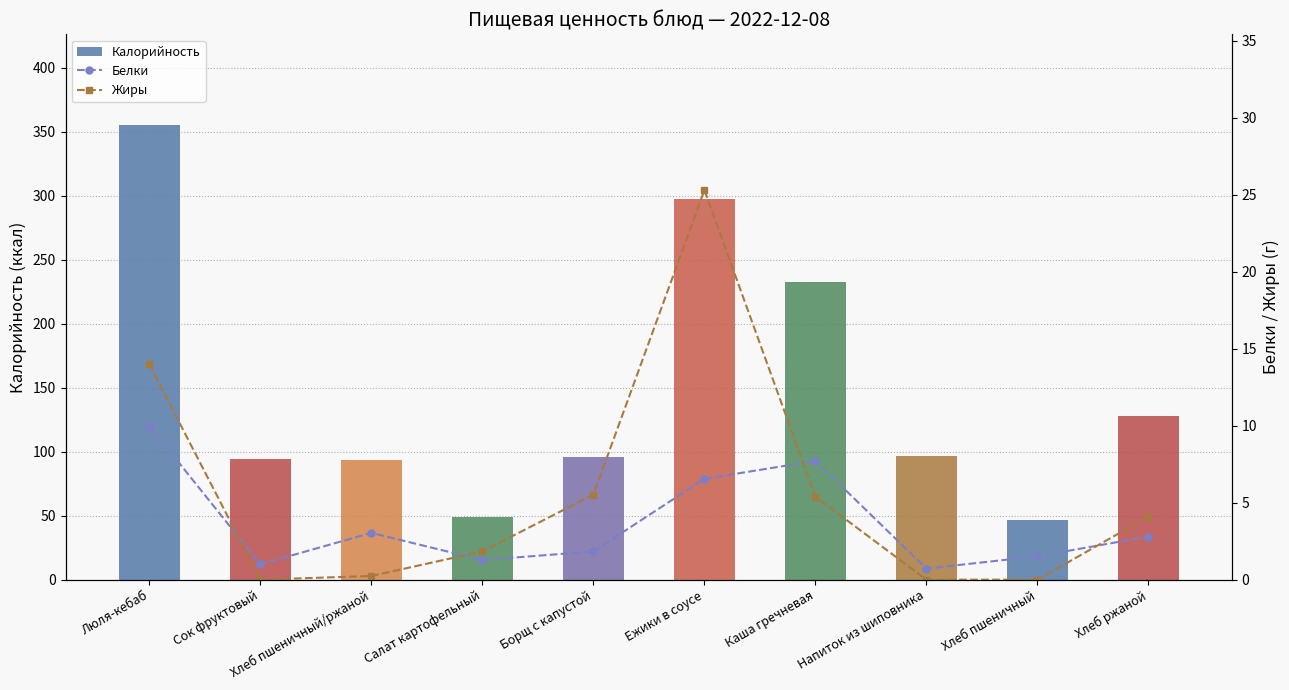

What is the difference between the Белки values at Напиток из шиповника and Люля-кебаб?

9.3